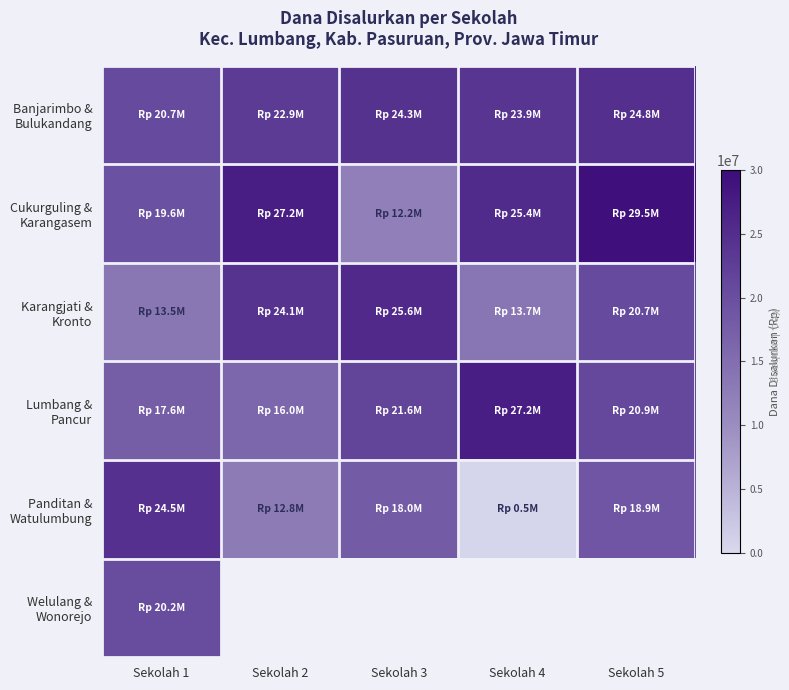

What is the greatest value displayed?

29475000.0